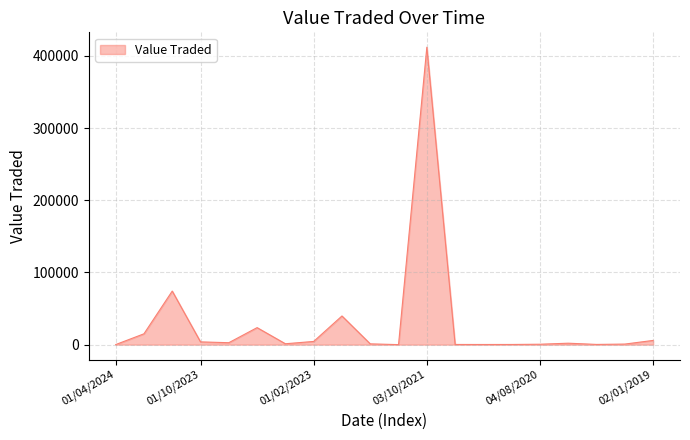

What is the maximum value shown in the chart?

412000